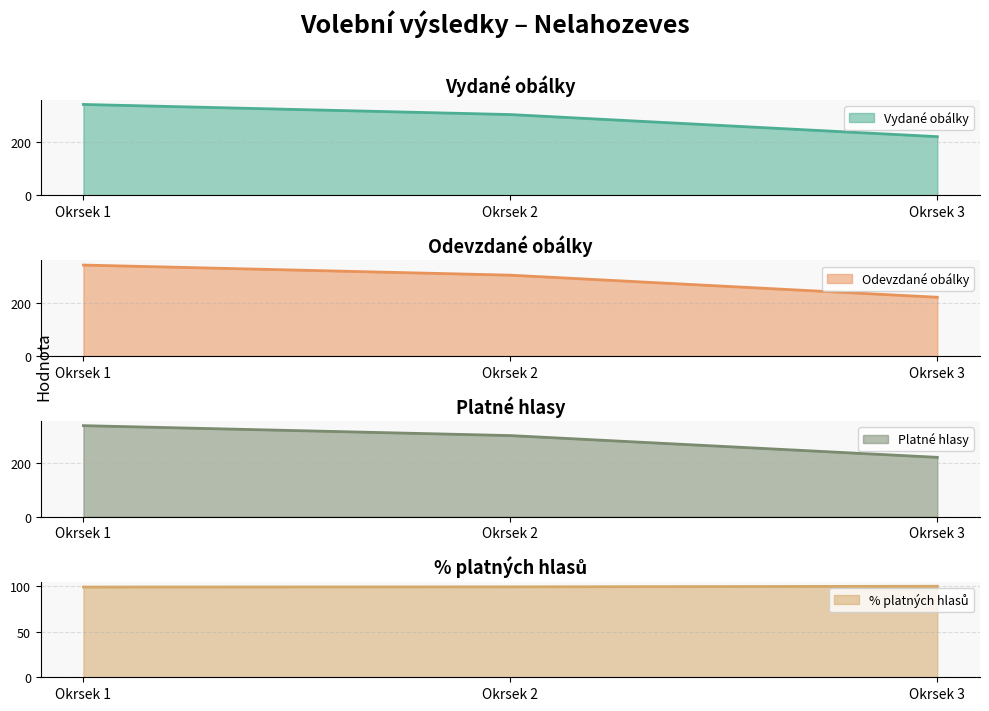

The Odevzdané obálky series shows 221.0 at Okrsek 3. True or false?

True